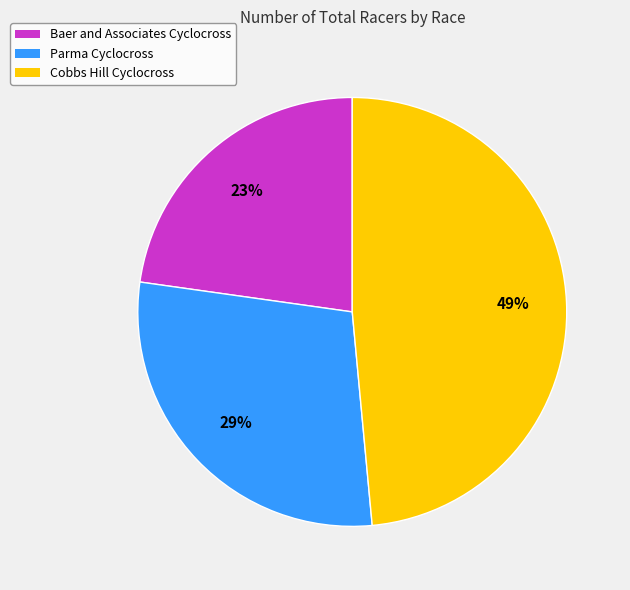

To the nearest percent, what portion does Cobbs Hill Cyclocross represent?

49%